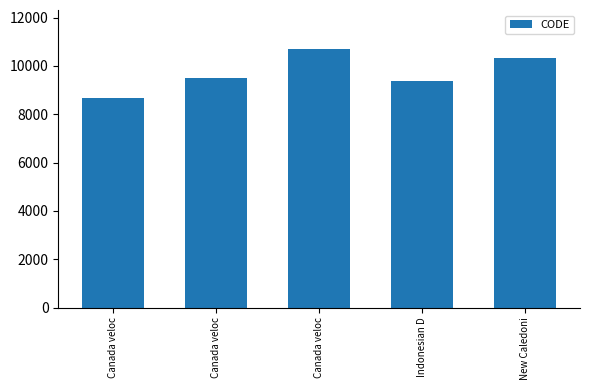

Are the bars horizontal?

No